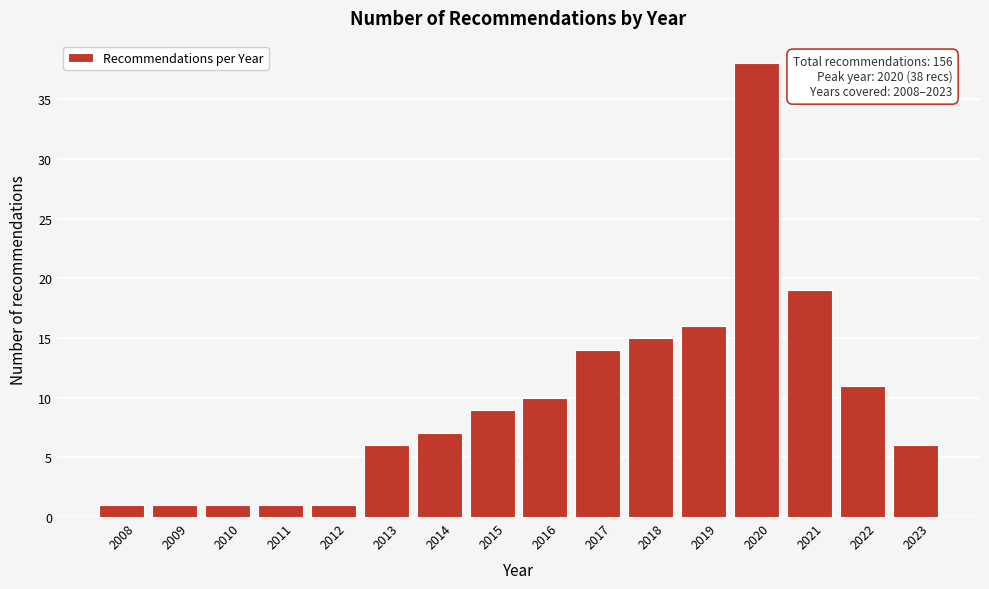

Reading left to right, list all the values displayed in this chart.

2008=1	2009=1	2010=1	2011=1	2012=1	2013=6	2014=7	2015=9	2016=10	2017=14	2018=15	2019=16	2020=38	2021=19	2022=11	2023=6